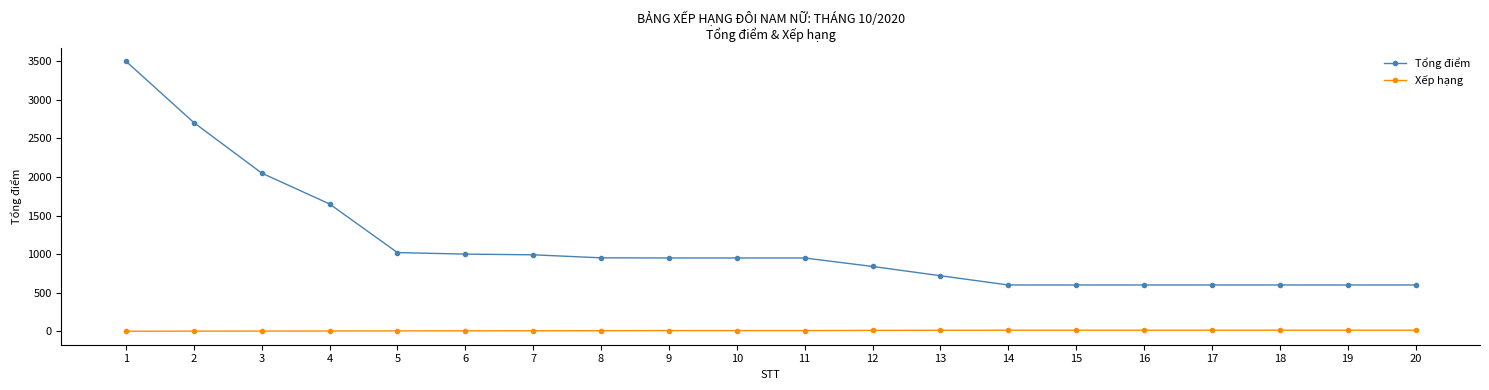

List the series in order of their peak value, highest first.

Tổng điểm, Xếp hạng